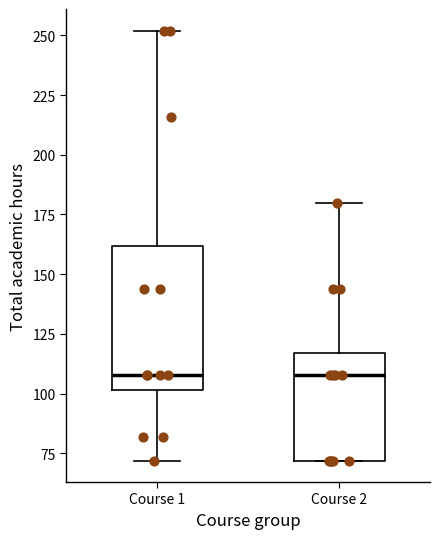

Where does the median line of the box for Course 1 sit on the y-axis? The values are not printed on the chart, so give them approximately, as read against the axis.

110